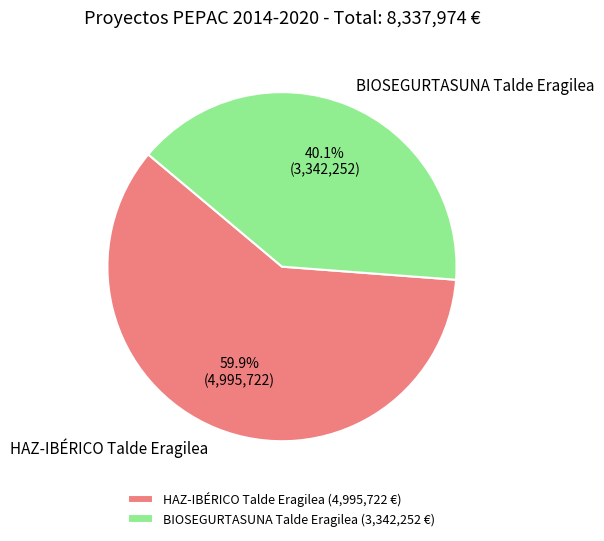

How many slices are in this pie chart?

2